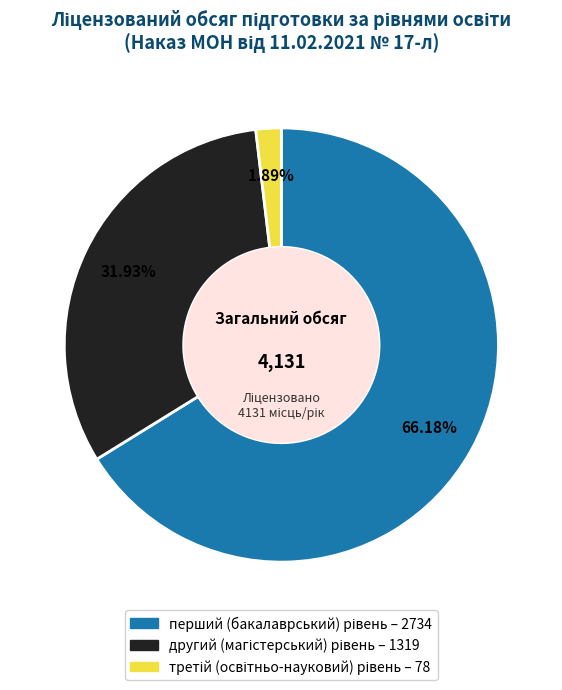

Is there a majority slice in this chart?

Yes